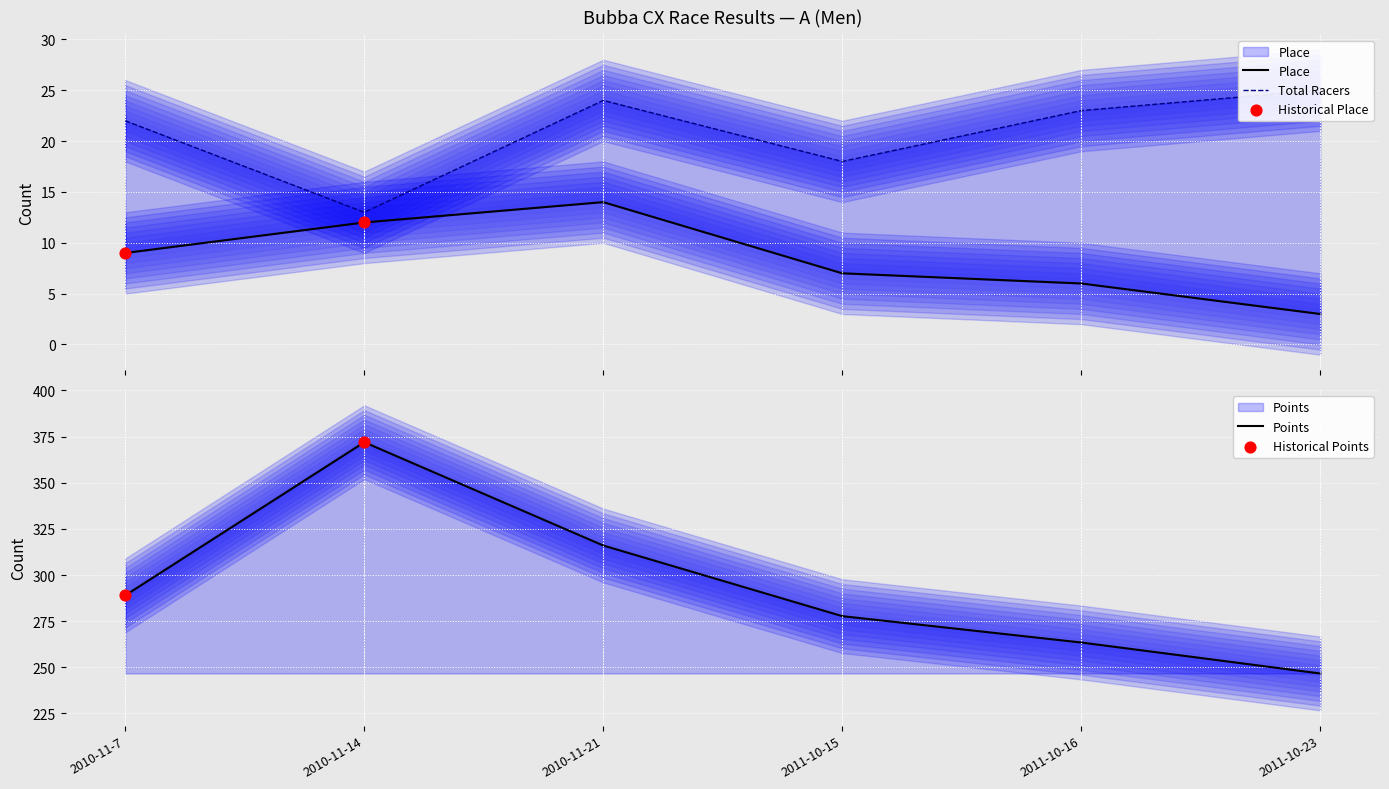

At which category is the sum across all series the highest?

2010-11-14